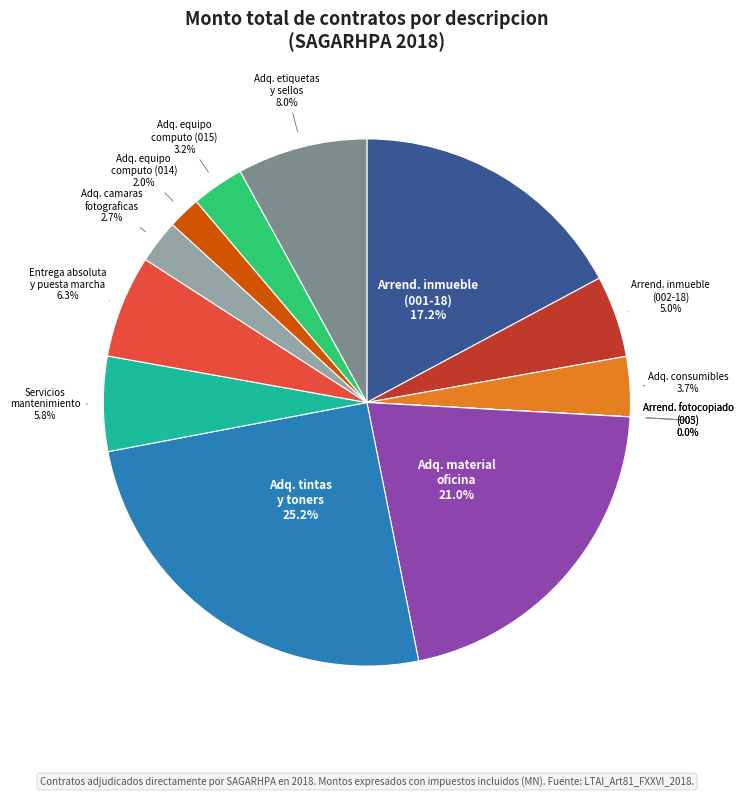

What is the ratio of the value at Adq. camaras fotograficas to the value at Adq. etiquetas y sellos?

0.3